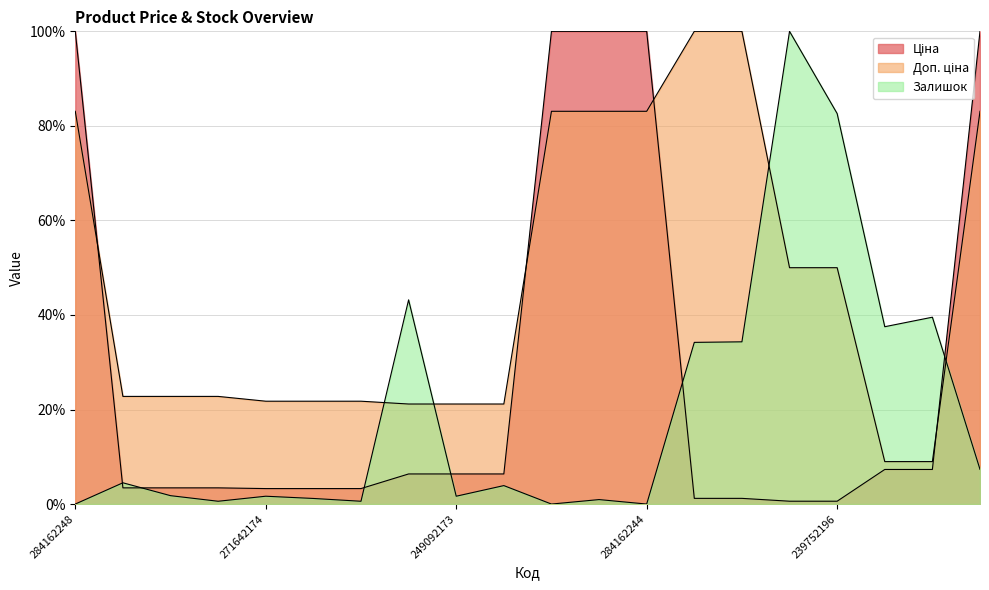

What position from the right is 284162246?

10